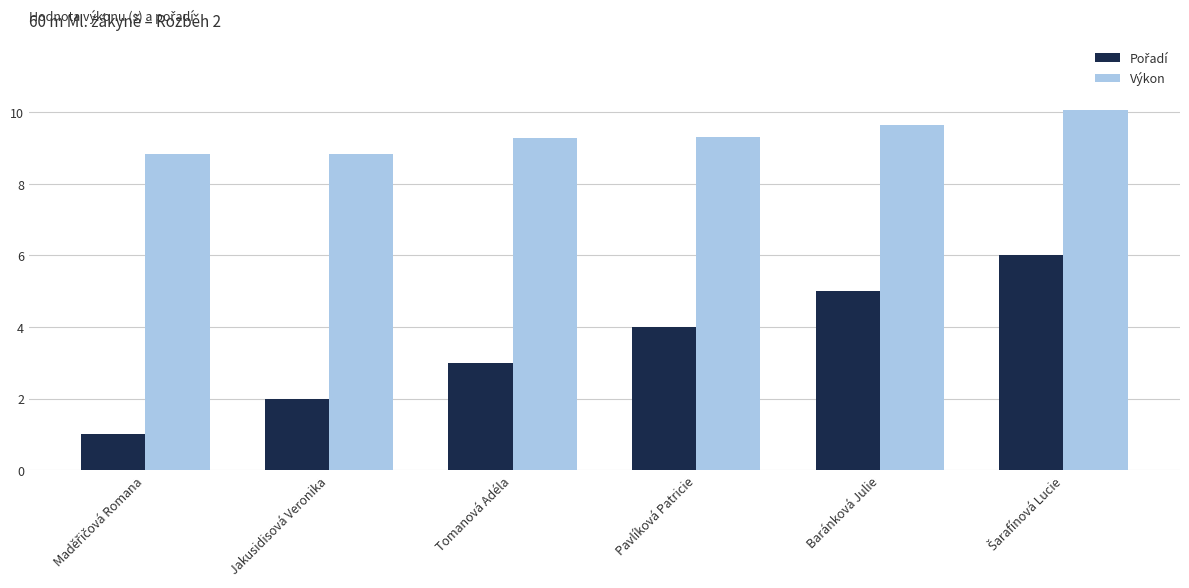

Where does the Výkon series first go above 9?

Tomanová Adéla